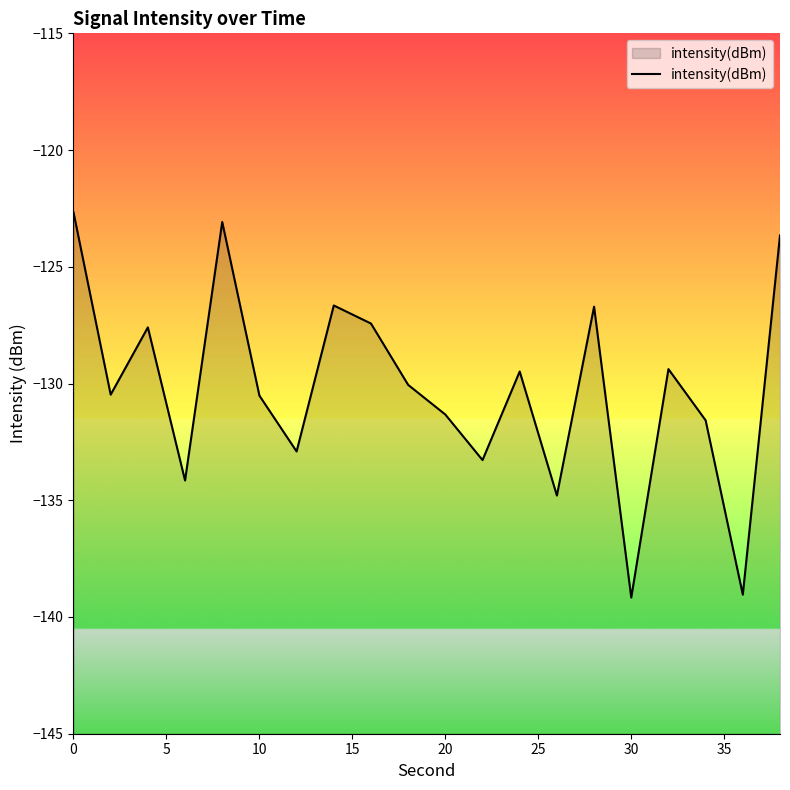

True or false: the data shows -139.2 at 30.

True